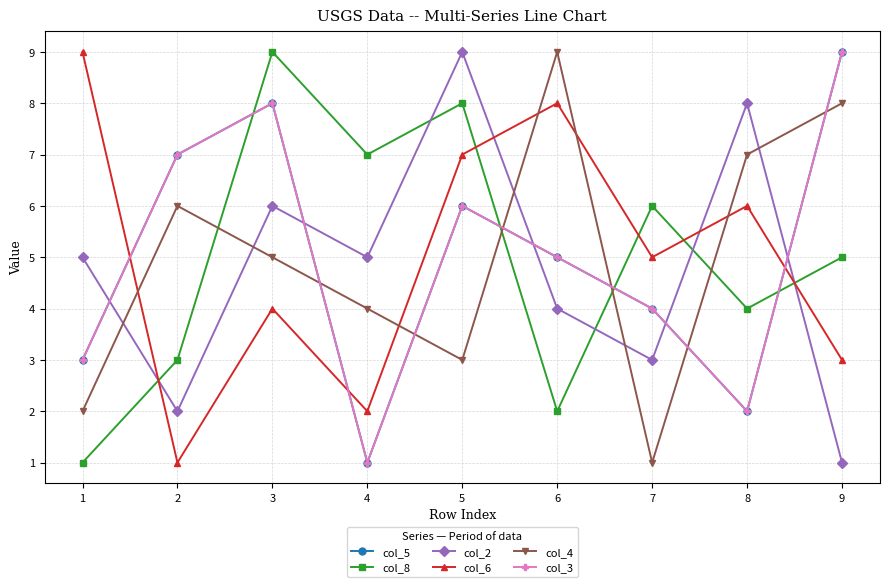

Where is the first local minimum for col_3?

4